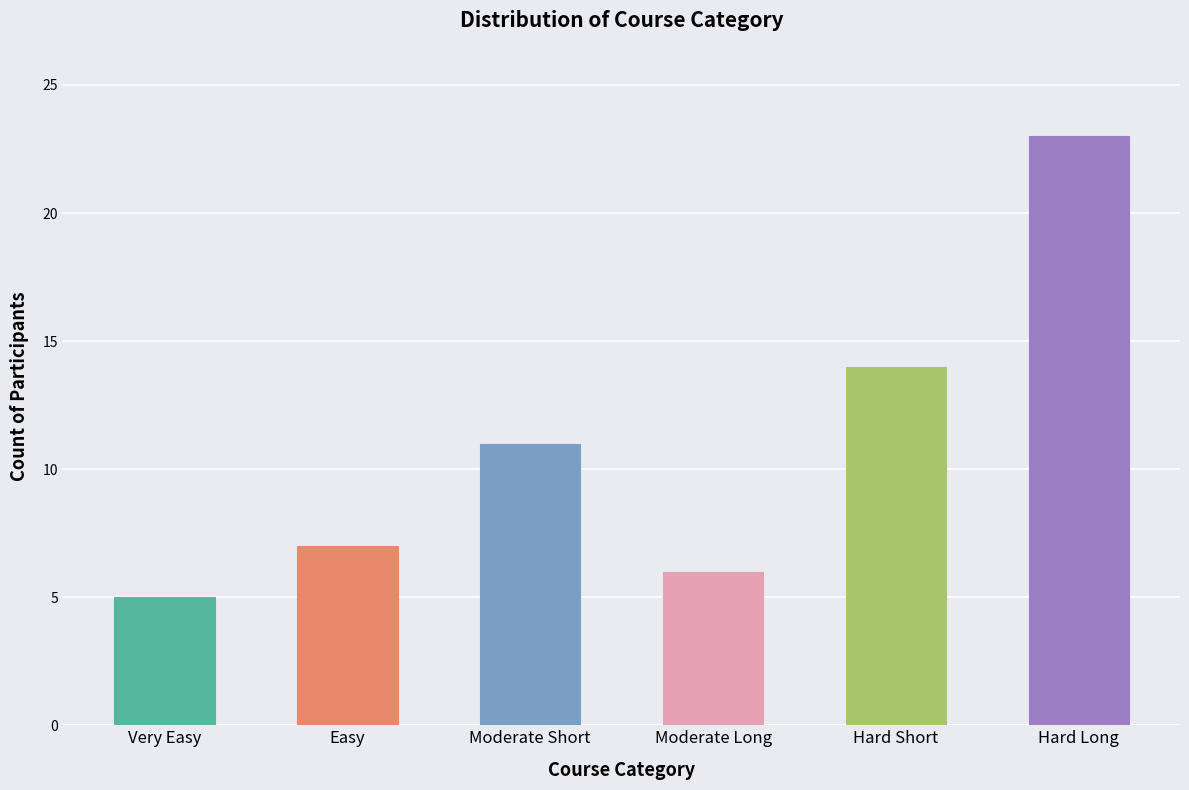

What is the sum of the values at Hard Short and Moderate Long?

20